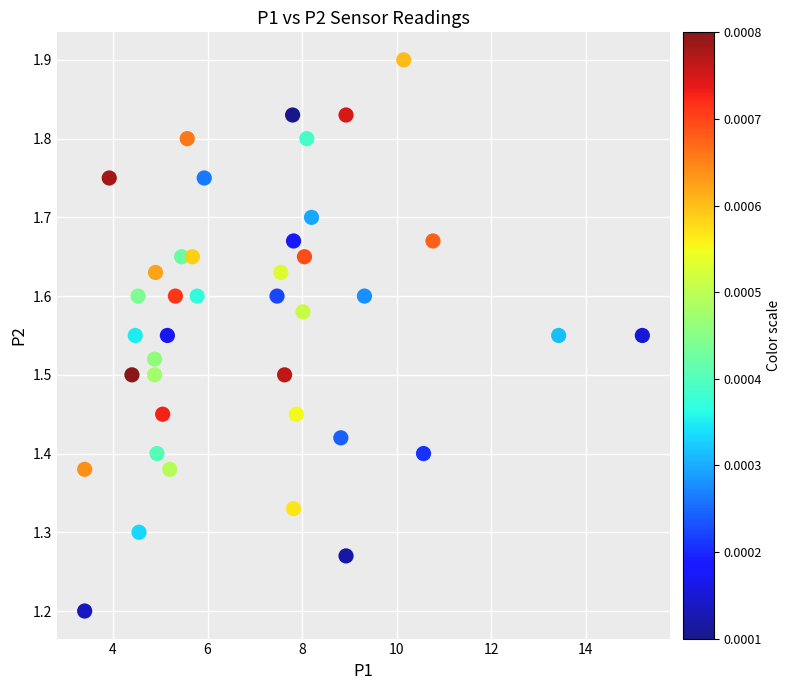

What Y value in the scatter plot is closest to 1?

1.2